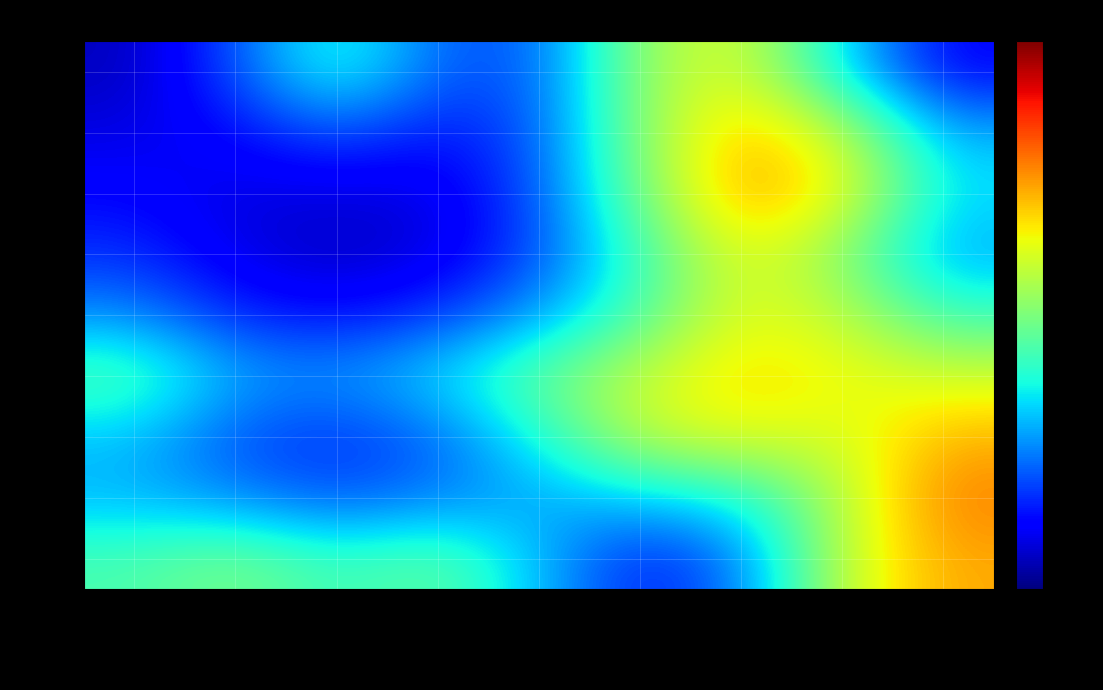

Which series changed the most between Total Docs.(2023) and %Female?

Rank3